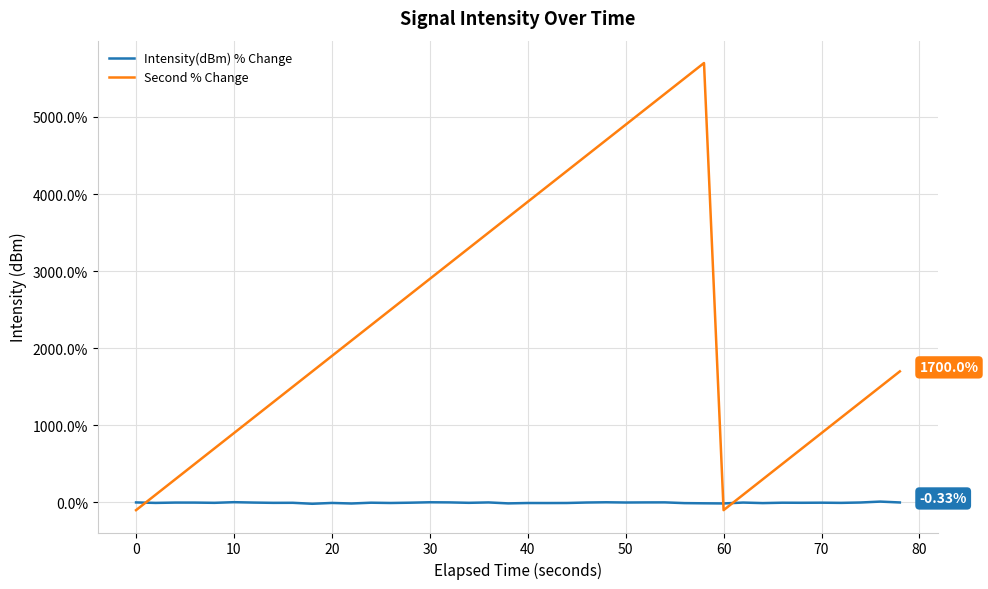

What is the difference between the maximum and minimum values in the Second % Change series?

5800.0